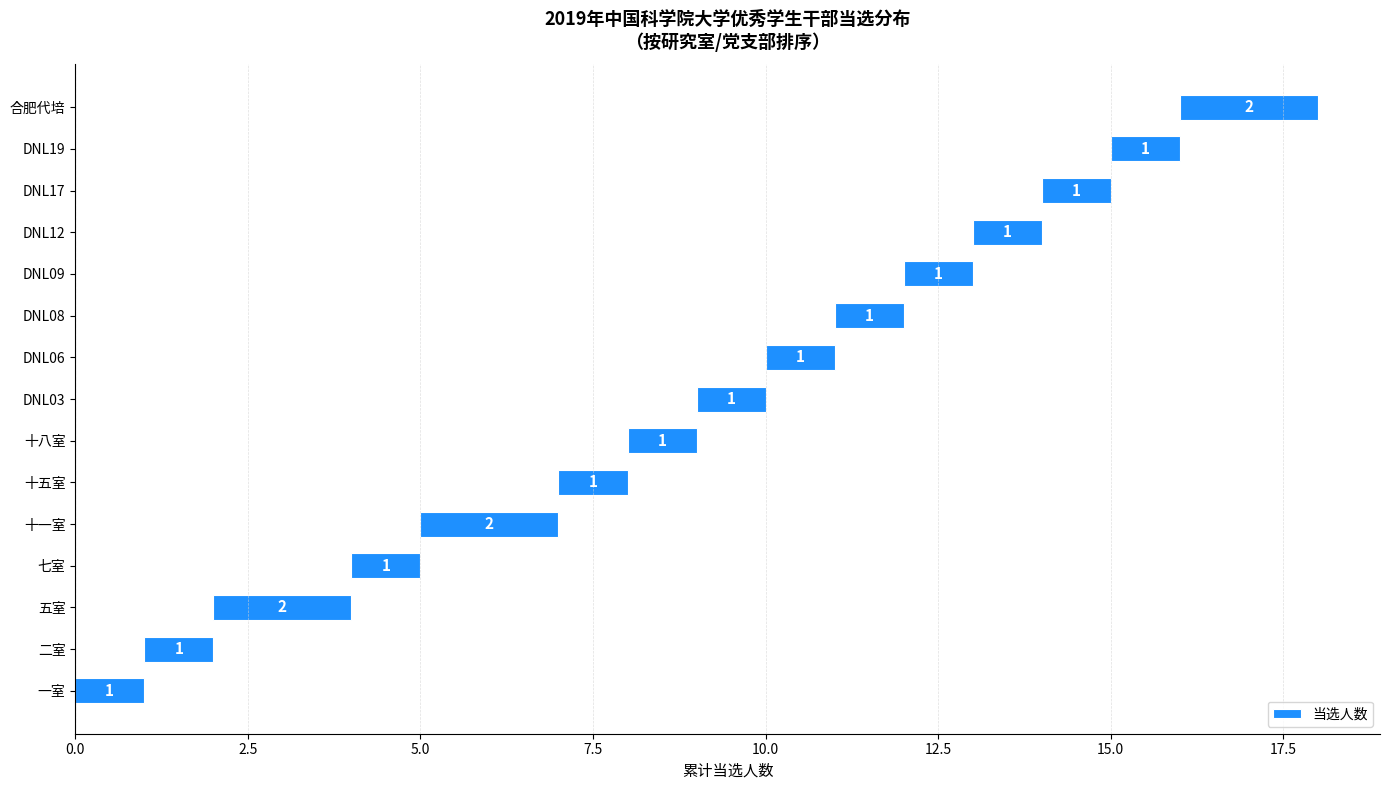

Which has a higher value, DNL12 or 十八室?

DNL12